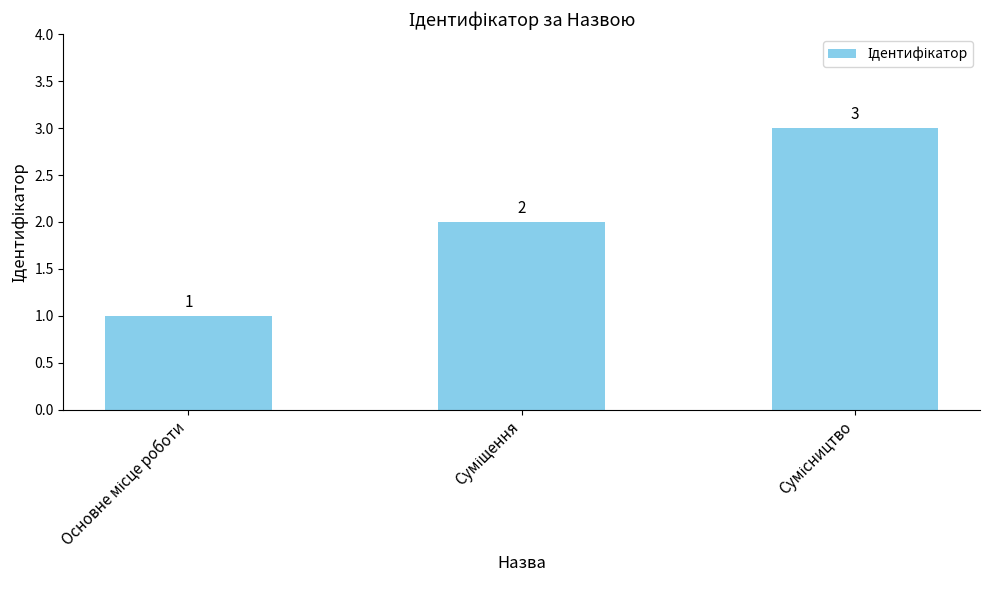

Reading right to left, transcribe all the data shown in this chart.

3	2	1